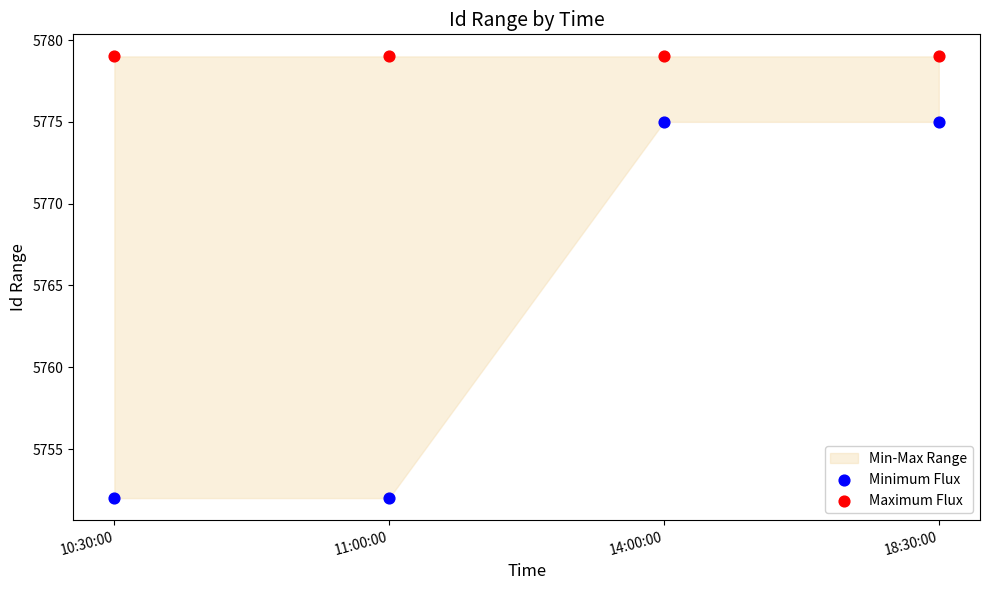

Across all data points, what is the average Y value?

5771